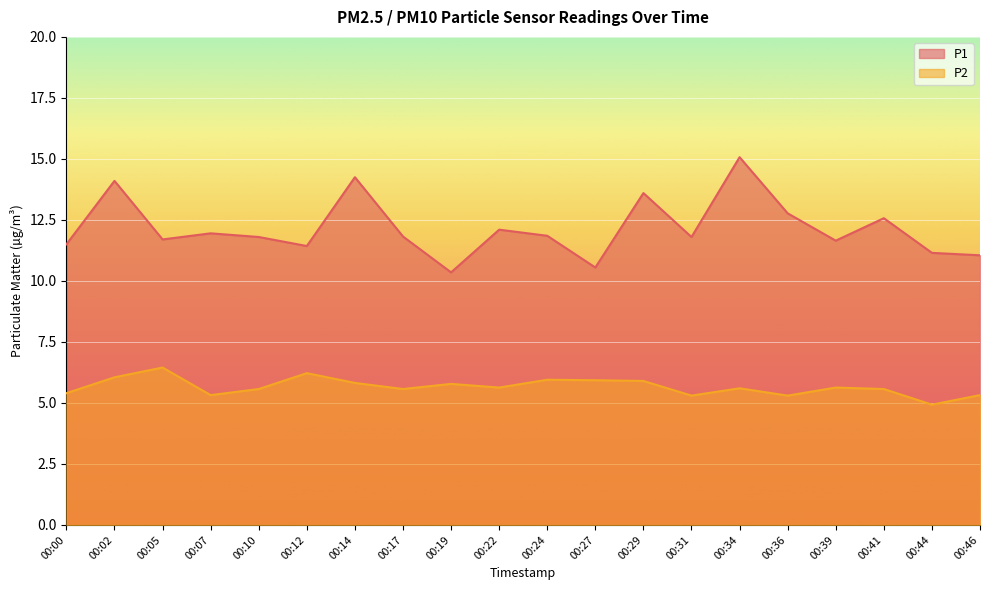

At which category is the sum across all series the highest?

00:34